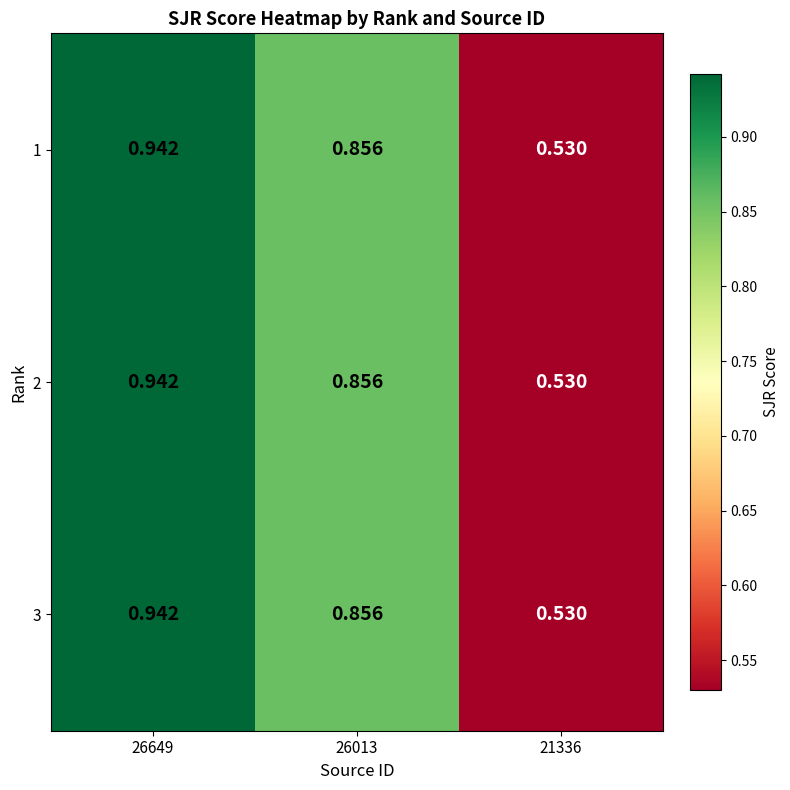

Is the value of 1 at 26649 greater than the value of 3 at 26013?

Yes